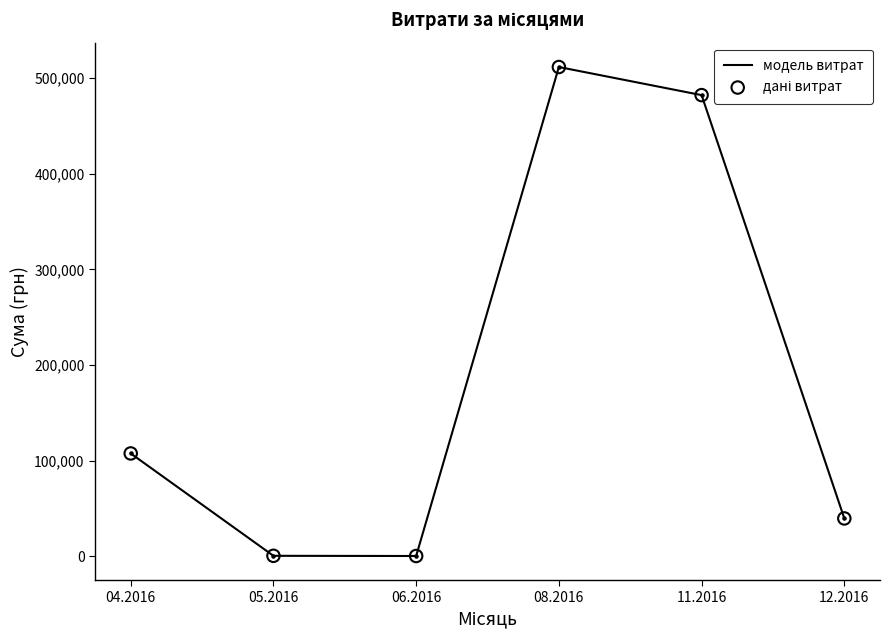

What is the sum of all values?

1141890.6